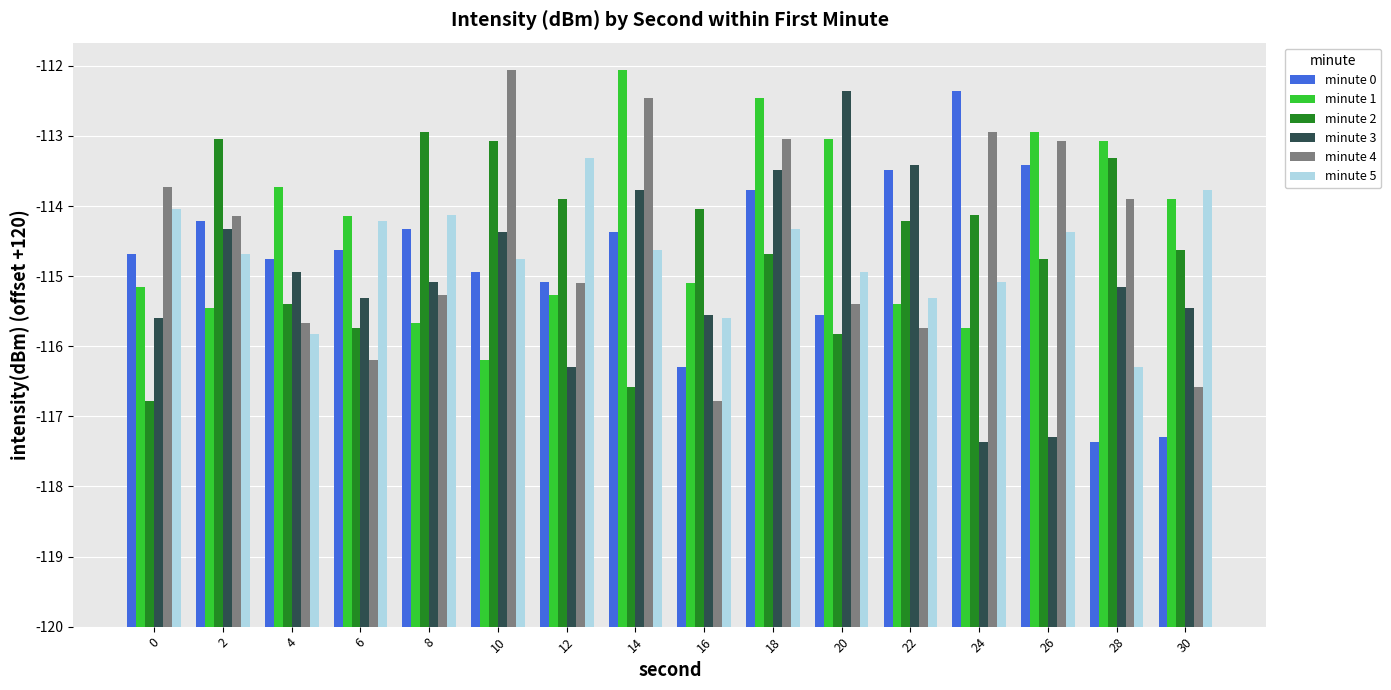

Are the bars horizontal?

No